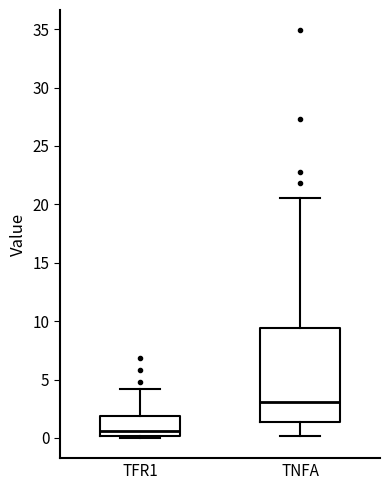

Reading left to right, transcribe this box plot: for each box, give where its median line is, the range the box spans, and where its two whiskers end, as read against the y-axis. The values are not printed on the chart, so give them approximately, as read against the axis.

TFR1: median 0.5, box 0.0 to 2.0, whiskers 0.0 (just below the box's lower edge) to 4.0
TNFA: median 3.0, box 1.5 to 9.5, whiskers 0.0 to 20.5